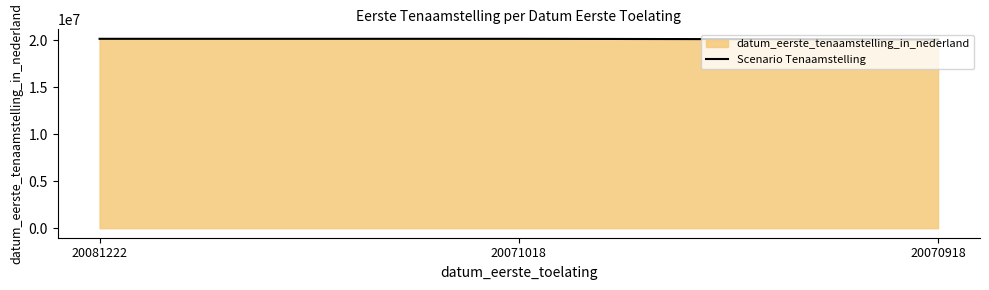

Rank the categories by value from lowest to highest.

20070918, 20081222, 20071018